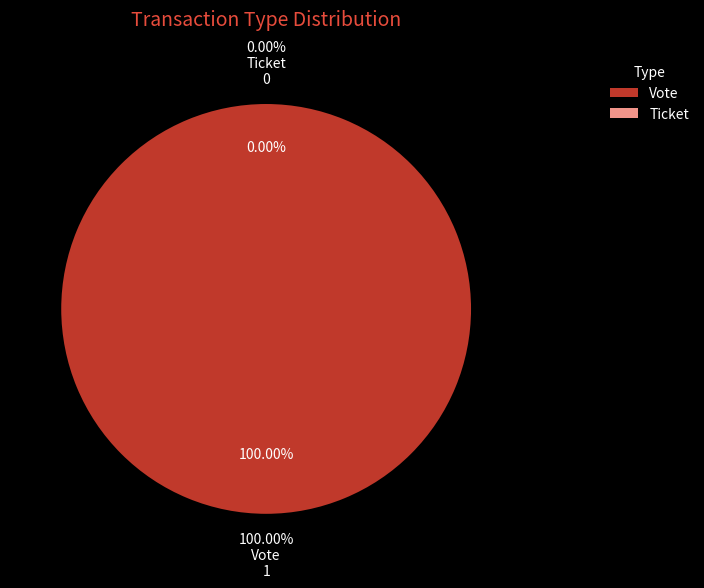

True or false: Vote accounts for 100% of the total.

True